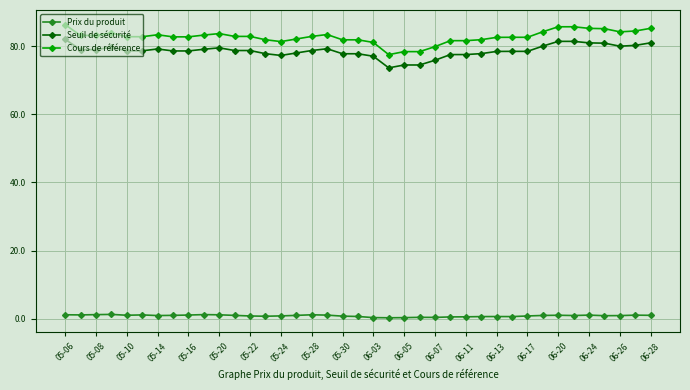

In Prix du produit, how many points are higher than both neighbors (excluding endpoints)?

9